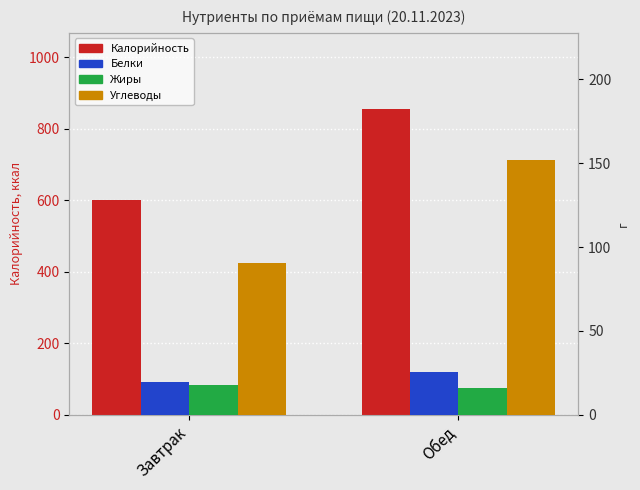

Reading right to left, list all the values displayed in this chart.

Калорийность: Обед=854.8	Завтрак=601.8
Белки: Обед=25.4	Завтрак=19.6
Жиры: Обед=15.8	Завтрак=17.8
Углеводы: Обед=151.8	Завтрак=90.3